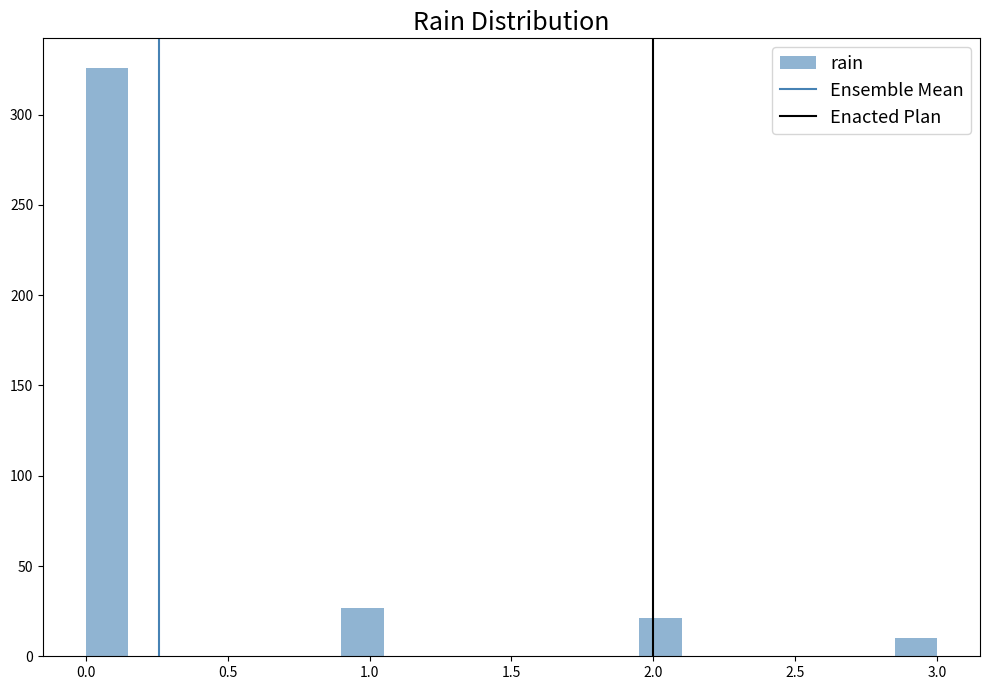

Read against the x-axis, roughly where is the centre of the tallest bar?

0.10